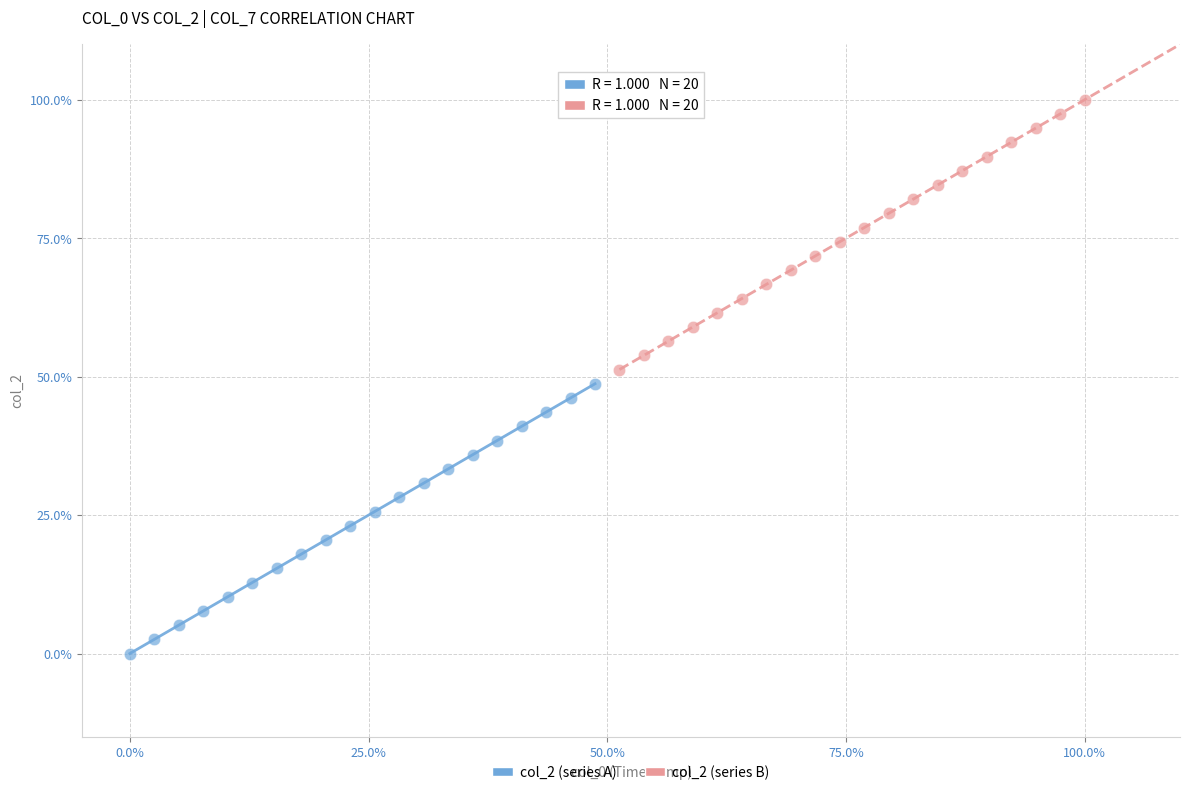

What are all the series names shown in the legend?

col_2 (series A), col_2 (series B)